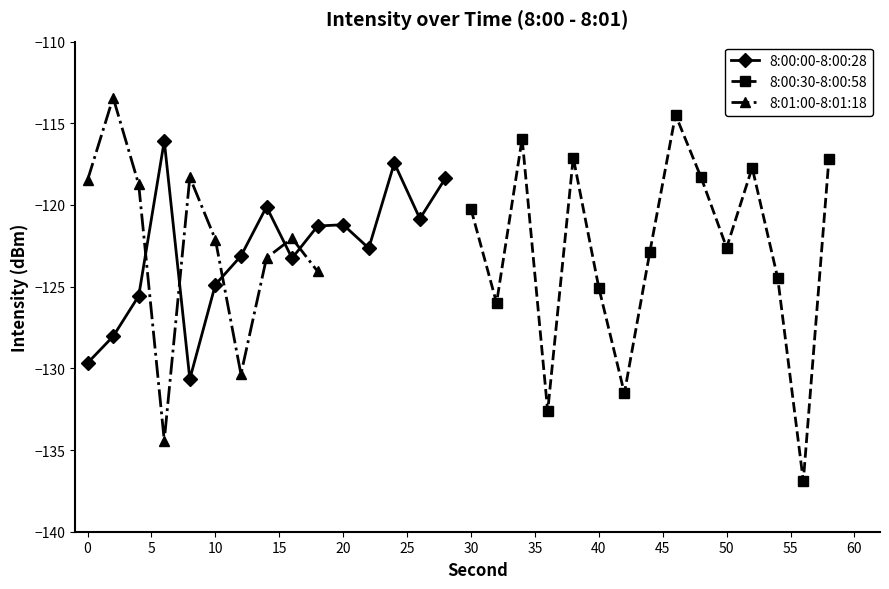

Where is Min 0-9 avg nearest to the value -123?

12